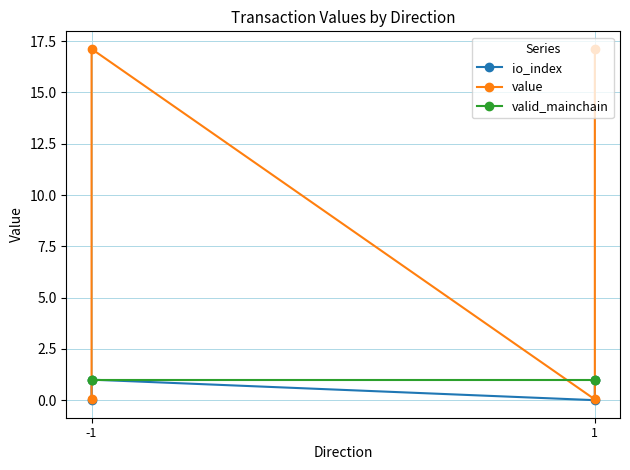

Is this an area chart (filled region under the line)?

No